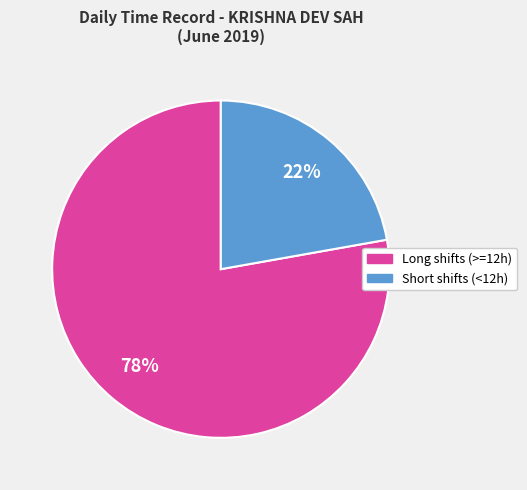

Is there a majority slice in this chart?

Yes